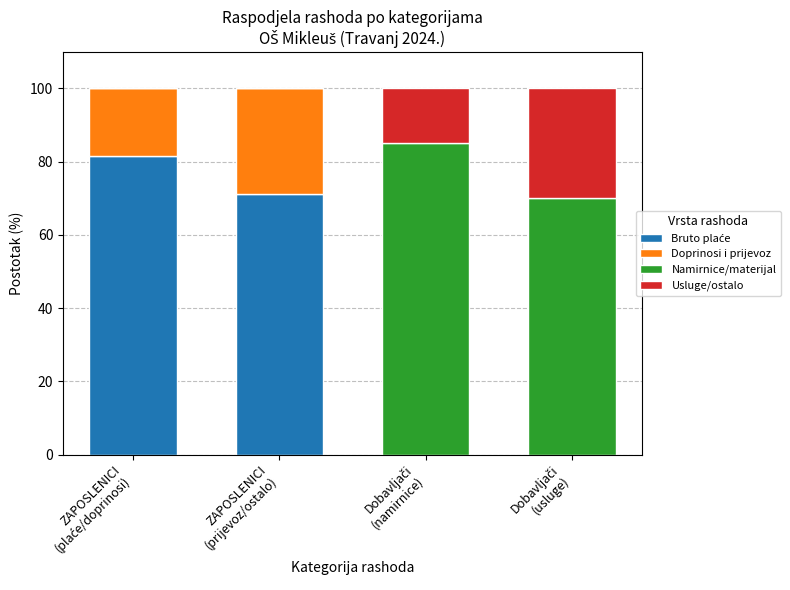

List the labels in order of Bruto plaće value, smallest first.

Dobavljači
(namirnice), Dobavljači
(usluge), ZAPOSLENICI
(prijevoz/ostalo), ZAPOSLENICI
(plaće/doprinosi)